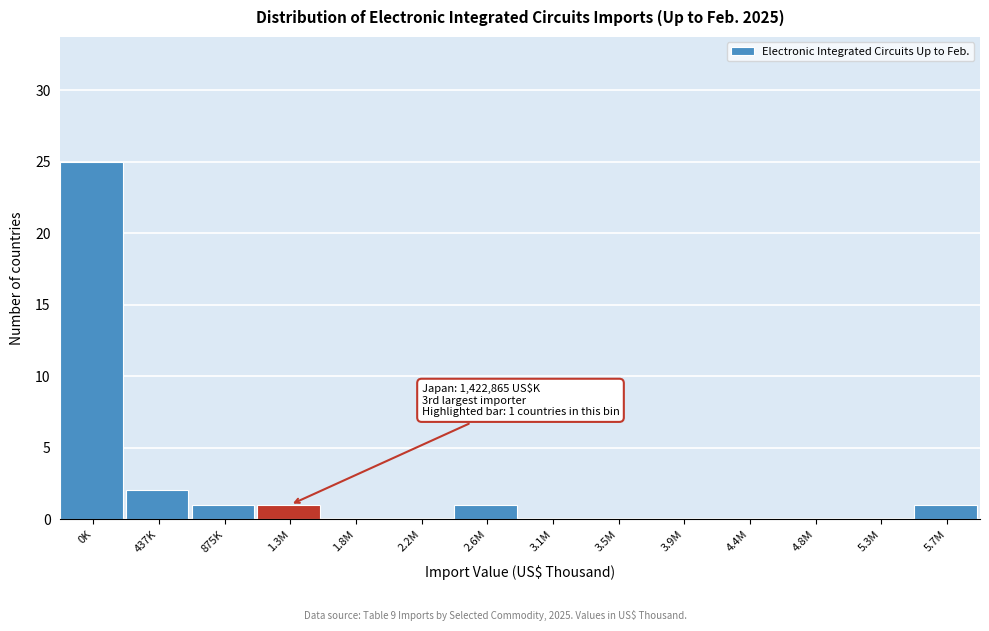

Reading right to left, what are all the values shown in this chart?

5.7M=1	5.3M=0	4.8M=0	4.4M=0	3.9M=0	3.5M=0	3.1M=0	2.6M=1	2.2M=0	1.8M=0	1.3M=1	875K=1	437K=2	0K=25